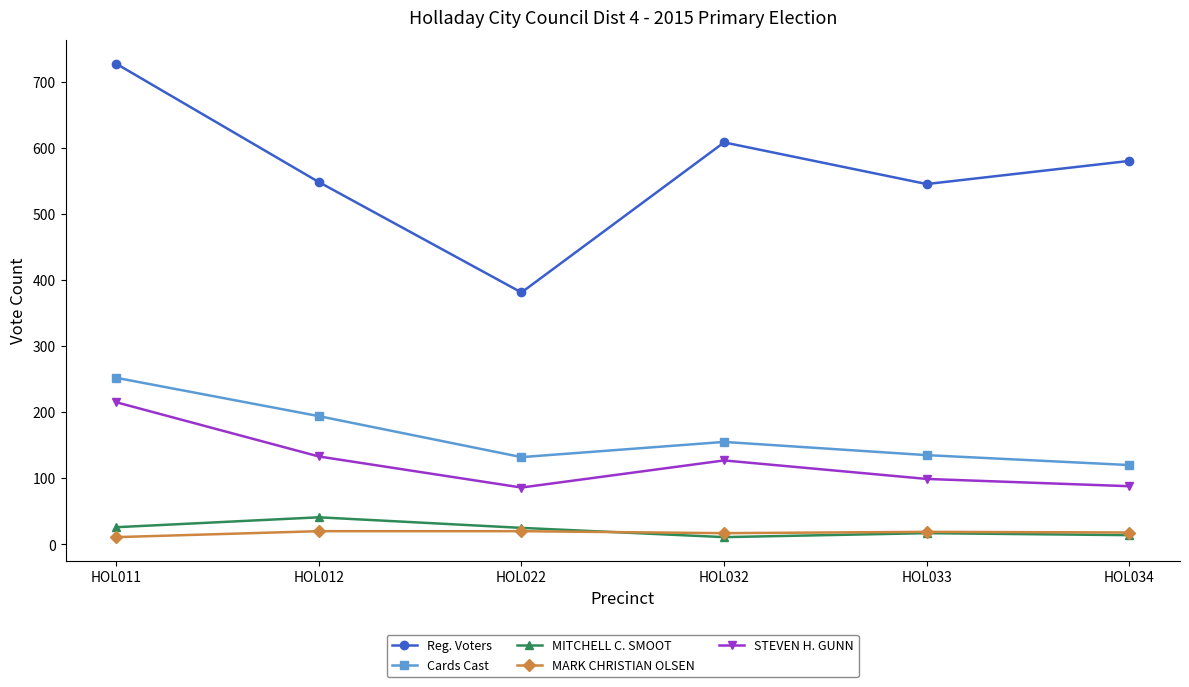

At which category does STEVEN H. GUNN reach its first local valley?

HOL022